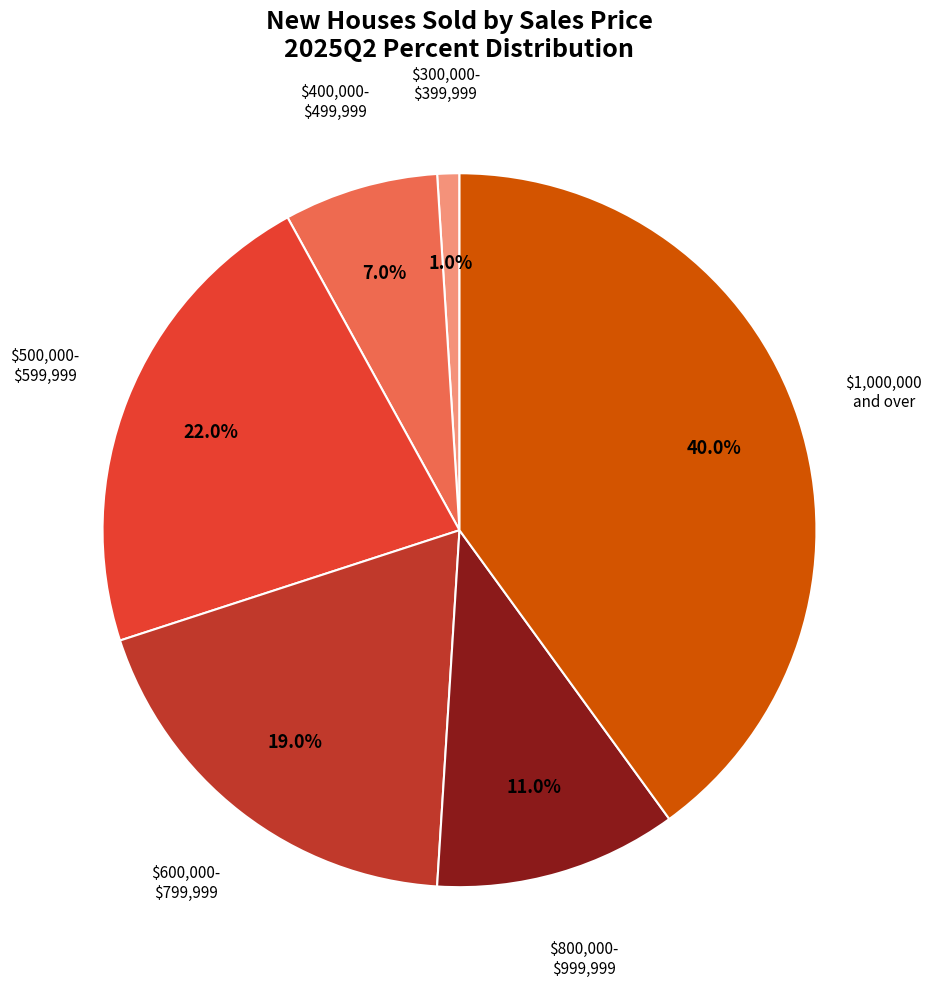

Is there any slice that represents more than half of the pie?

No